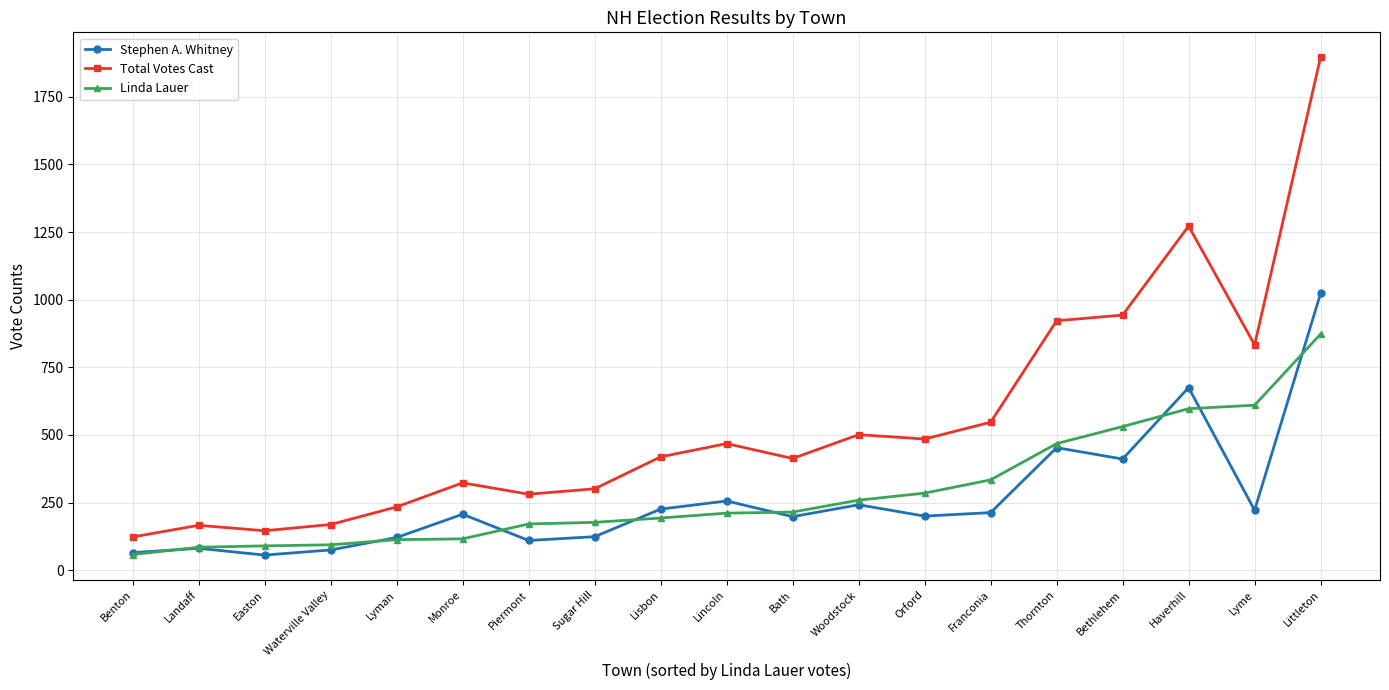

Rank the series by their maximum value, from highest to lowest.

Total Votes Cast, Stephen A. Whitney, Linda Lauer